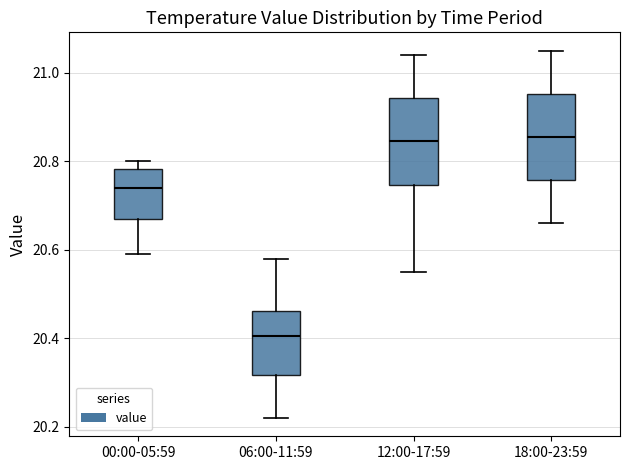

Reading left to right, transcribe this box plot: for each box, give where its median line is, the range the box spans, and where its two whiskers end, as read against the y-axis. The values are not printed on the chart, so give them approximately, as read against the axis.

00:00-05:59: median 20.74, box 20.68 to 20.78, whiskers 20.60 to 20.80
06:00-11:59: median 20.40, box 20.32 to 20.46, whiskers 20.22 to 20.58
12:00-17:59: median 20.84, box 20.74 to 20.94, whiskers 20.56 to 21.04
18:00-23:59: median 20.86, box 20.76 to 20.96, whiskers 20.66 to 21.06